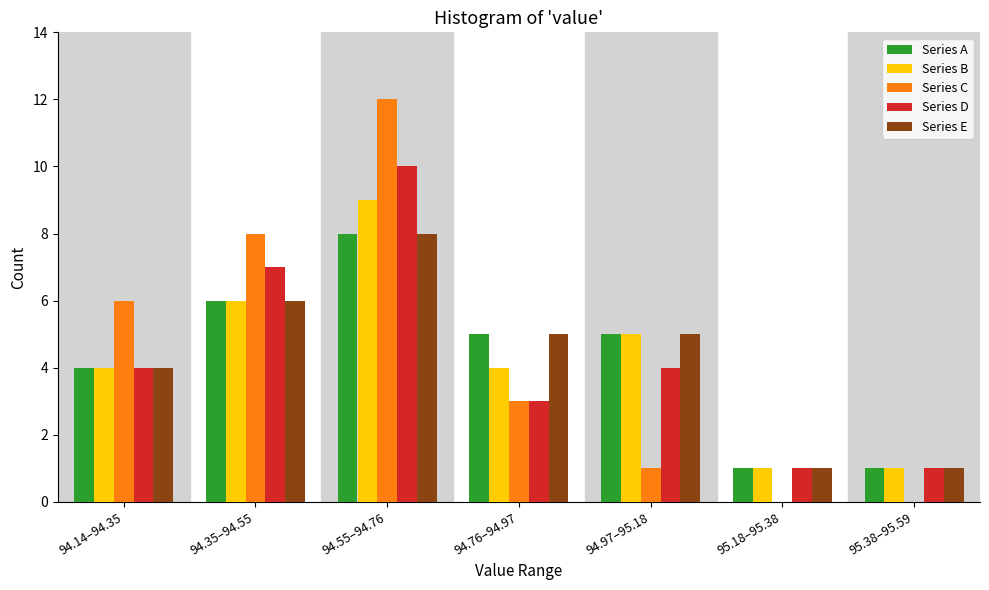

Between 94.35–94.55 and 95.38–95.59, which series saw the biggest shift?

Series C